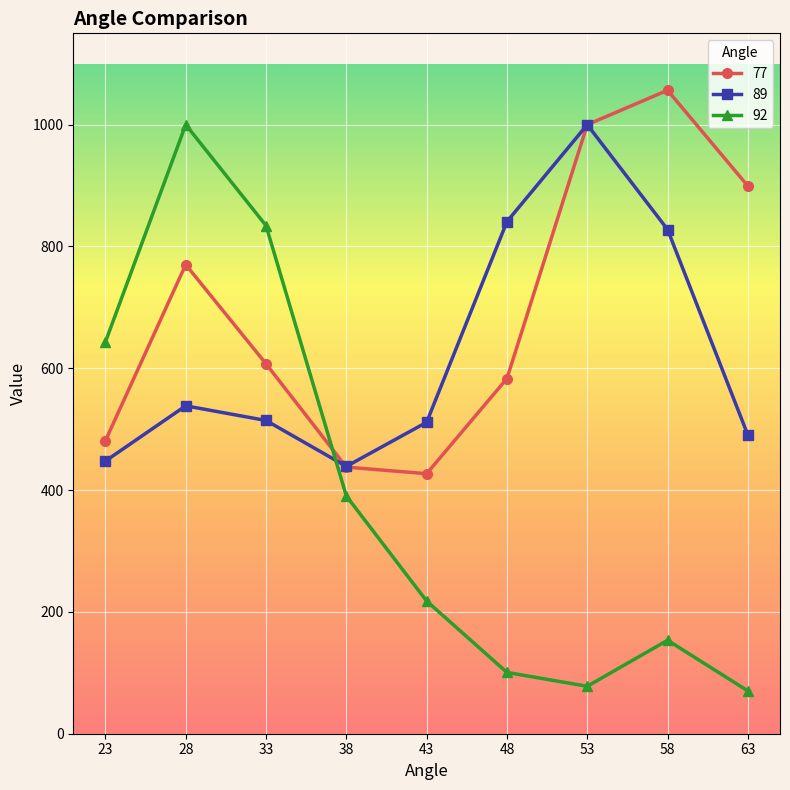

What is the spread (max minus min) of values at 63?

828.9